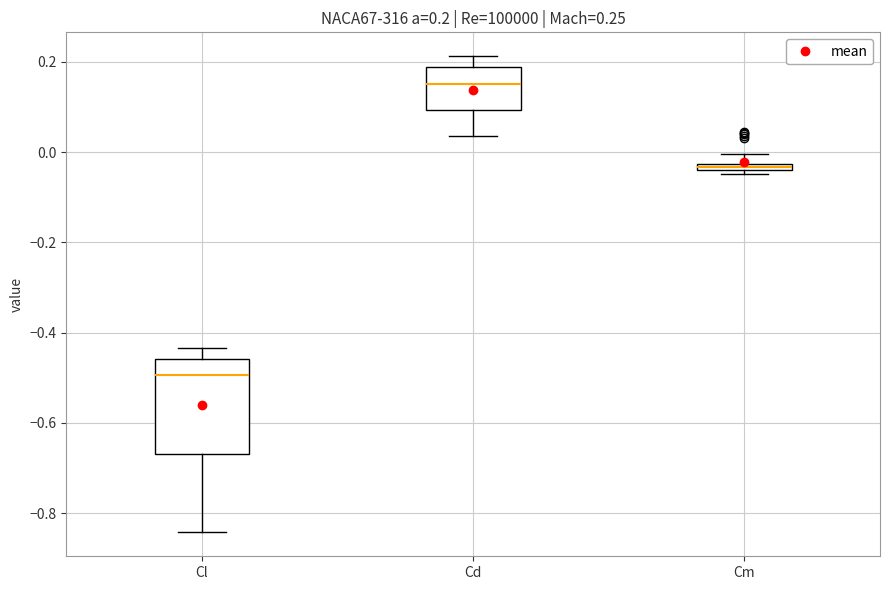

Comparing the boxes themselves (not the whiskers), which one is the tallest?

Cl